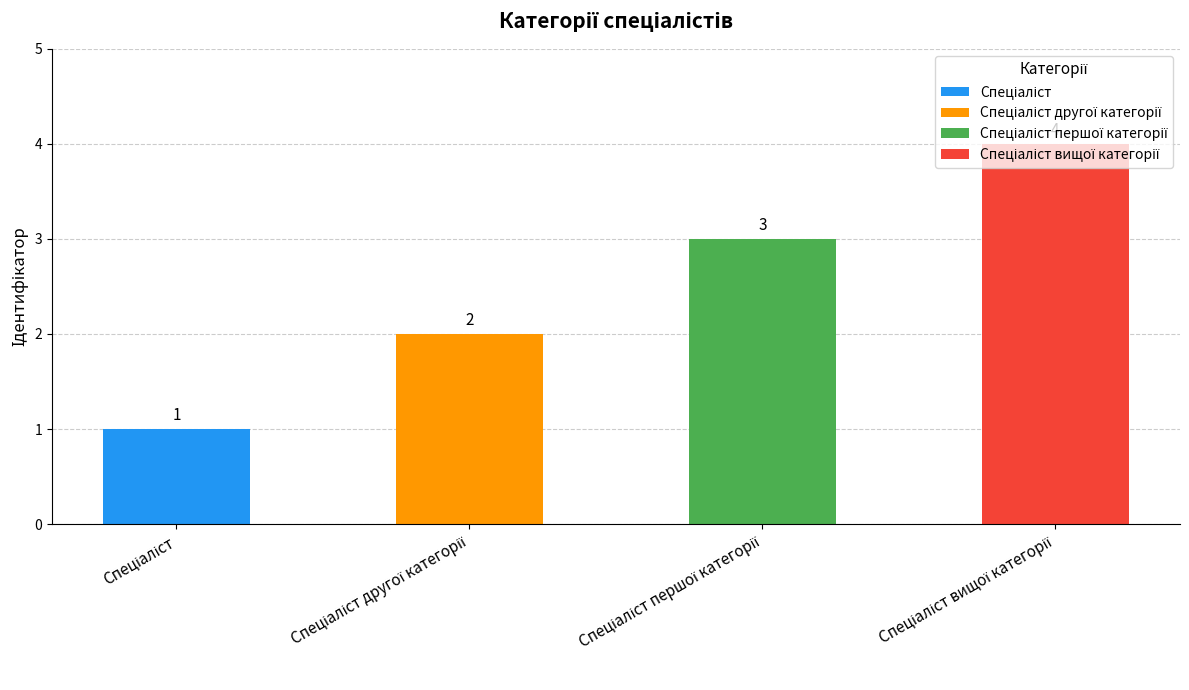

What is the maximum value shown in the chart?

4